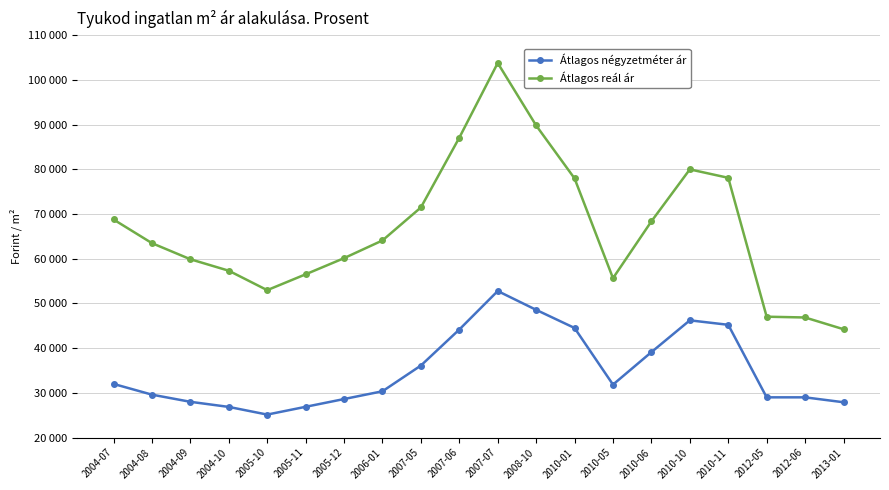

Rank the series at 2010-06 from highest to lowest value.

Átlagos reál ár, Átlagos négyzetméter ár